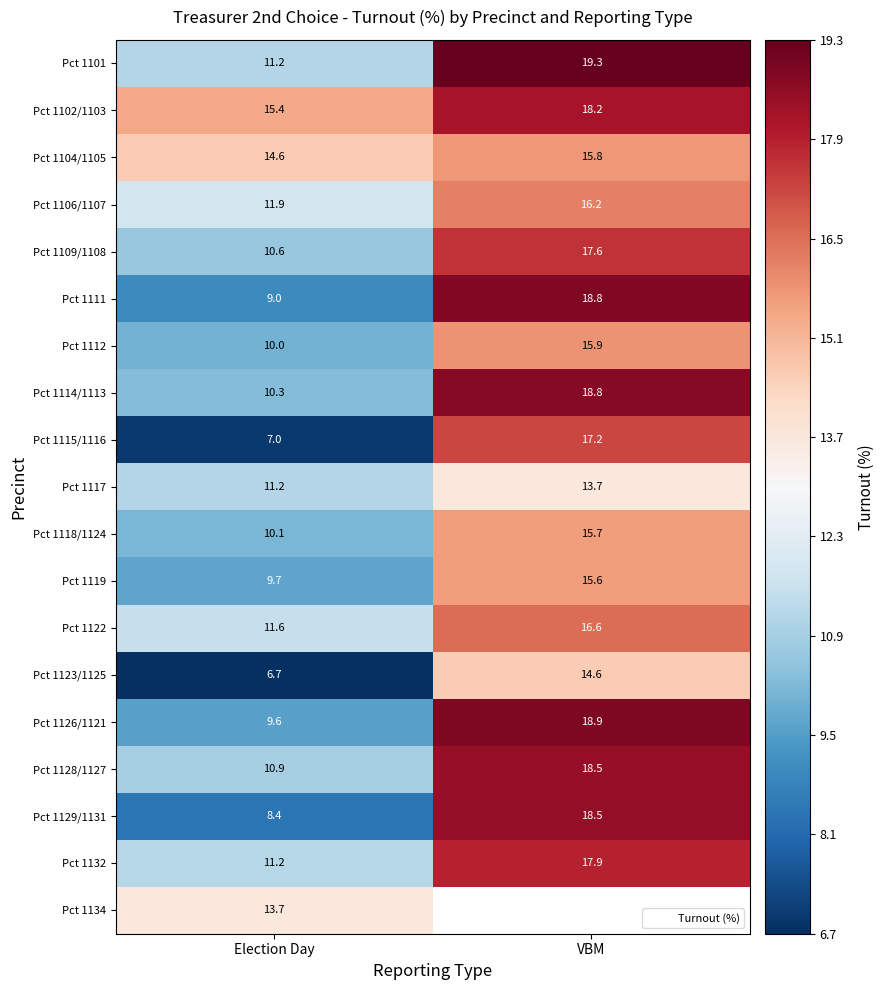

Which series has the largest range (max minus min)?

Pct 1115/1116